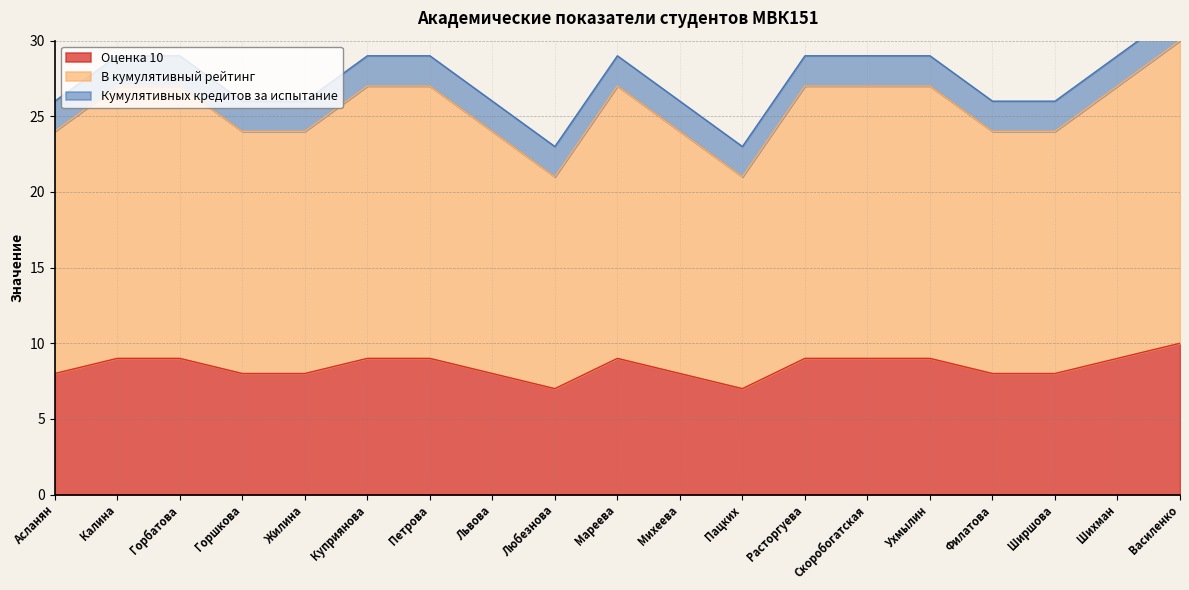

What is the greatest value displayed?

30